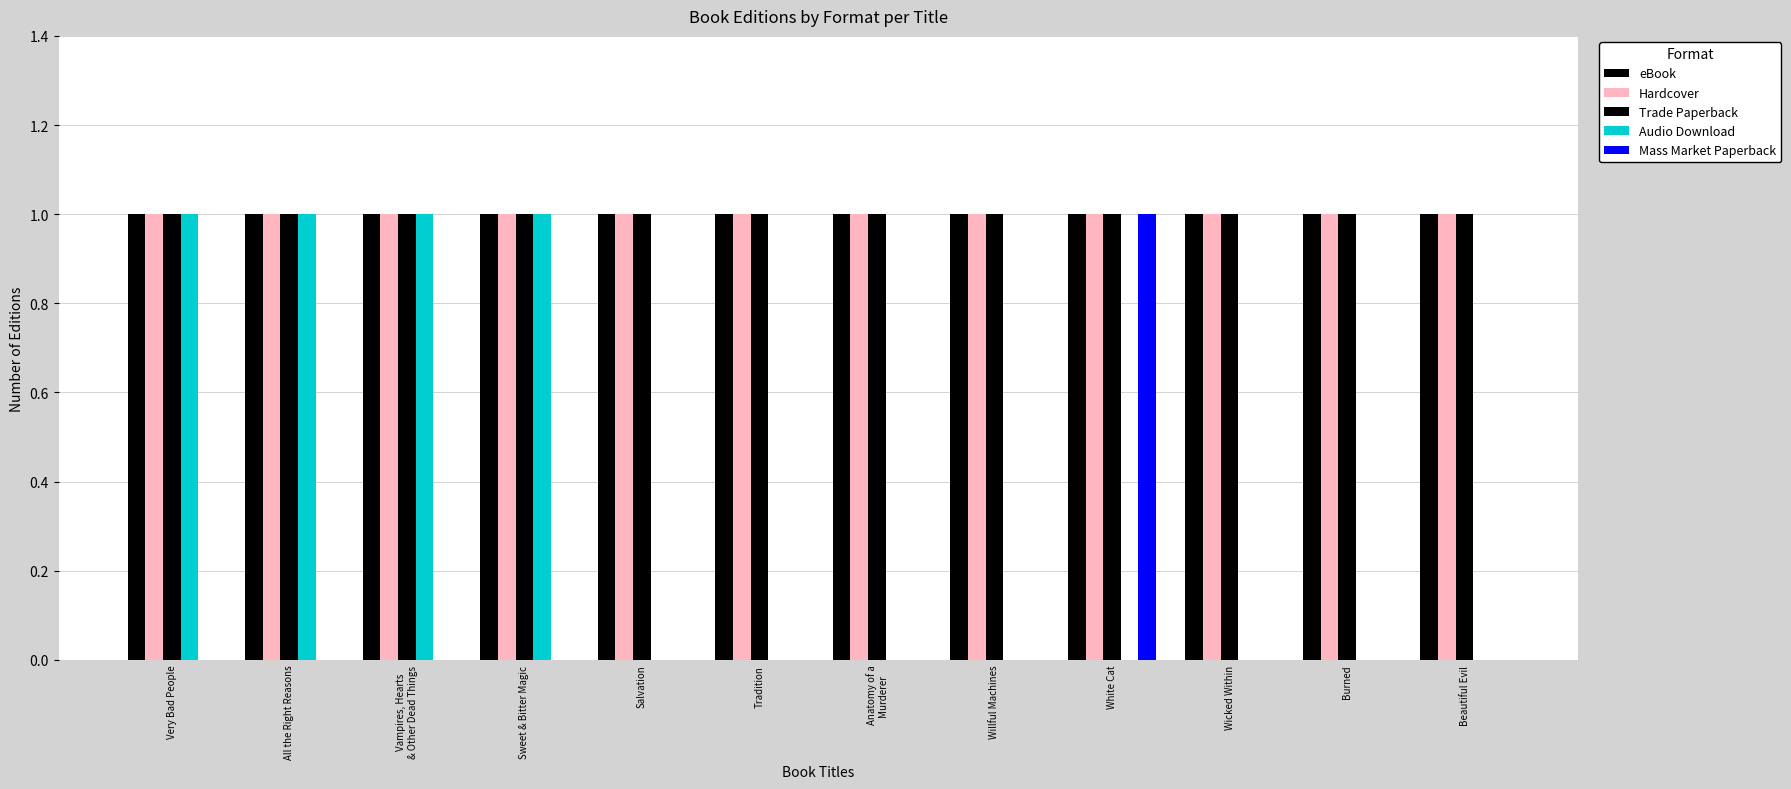

At which category is the sum across all series the highest?

Very Bad People